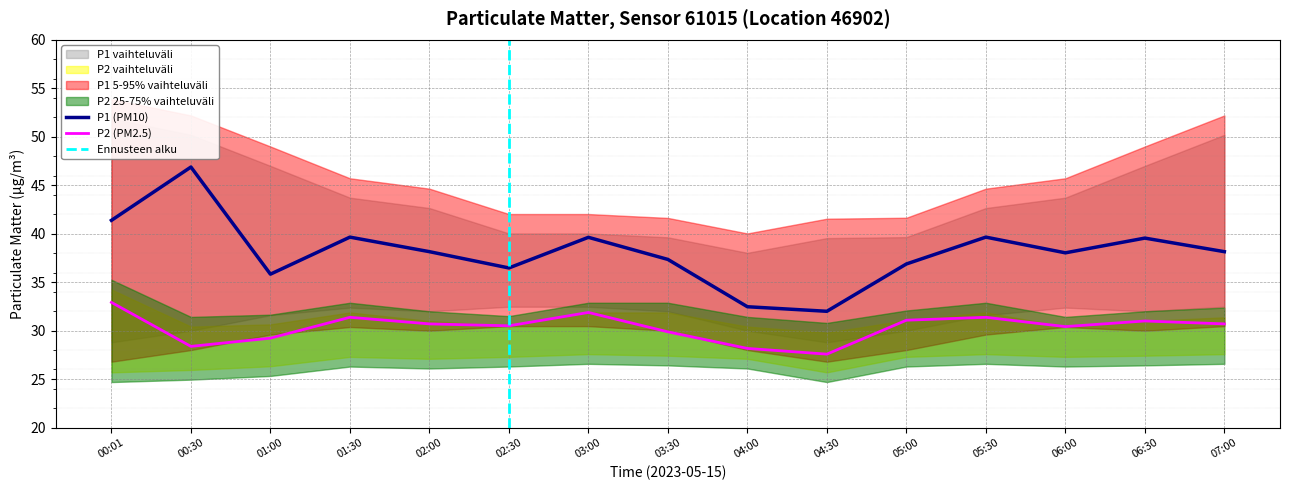

What is the approximate value of P2_upper at 03:00?

31.9